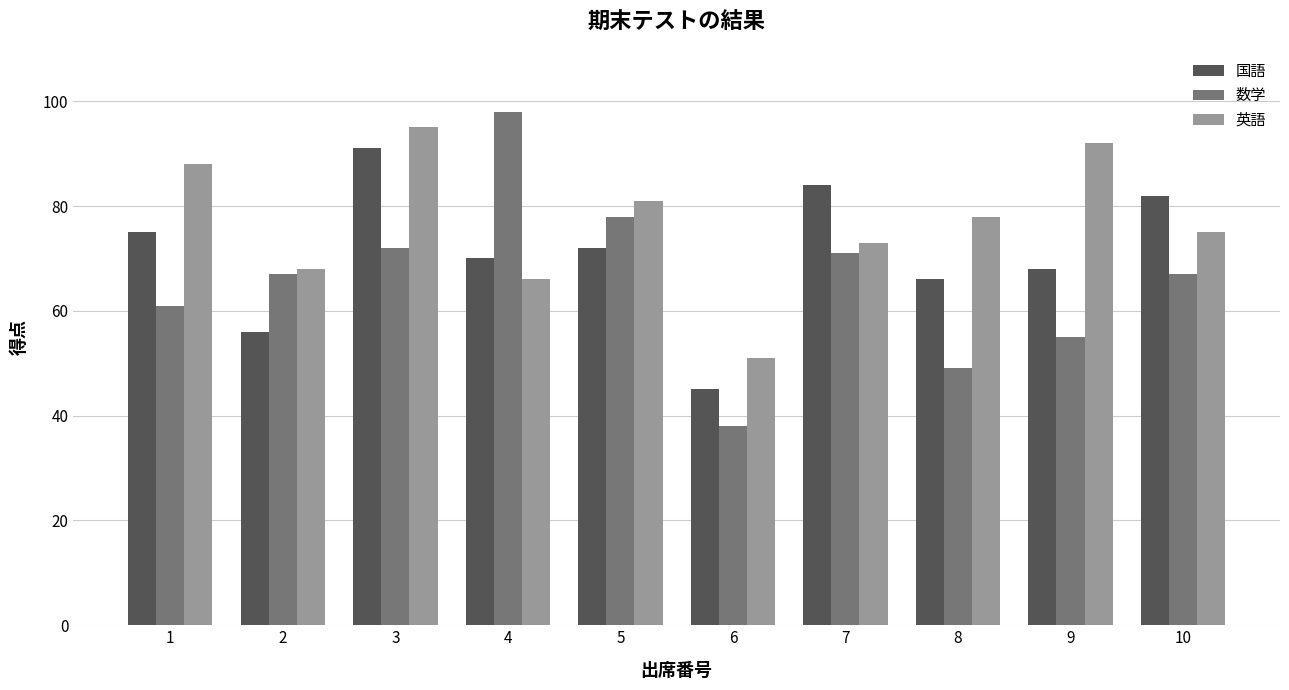

At how many categories does at least one series exceed 85?

4